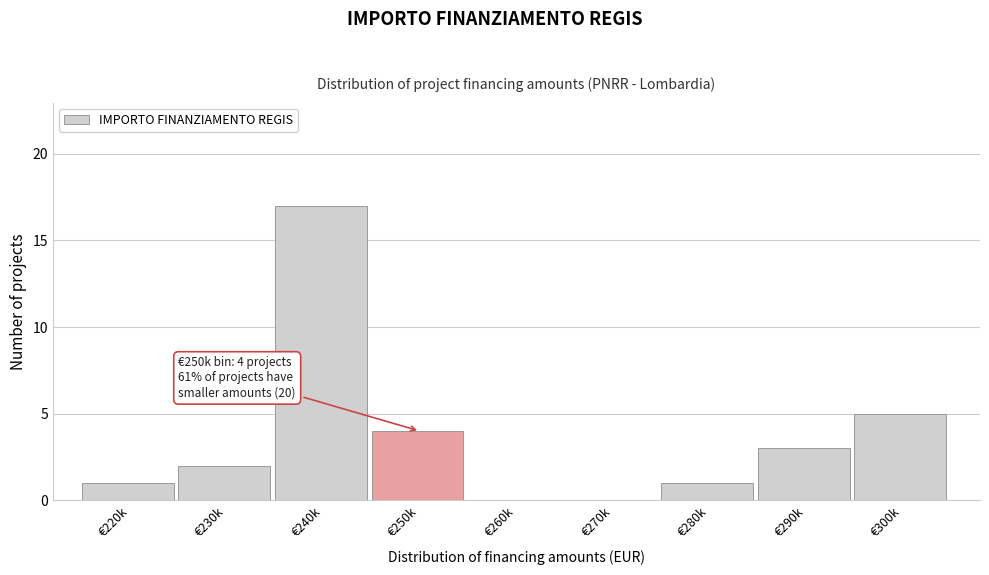

Reading left to right, extract all data points from this chart.

€220k=1	€230k=2	€240k=17	€250k=4	€260k=0	€270k=0	€280k=1	€290k=3	€300k=5